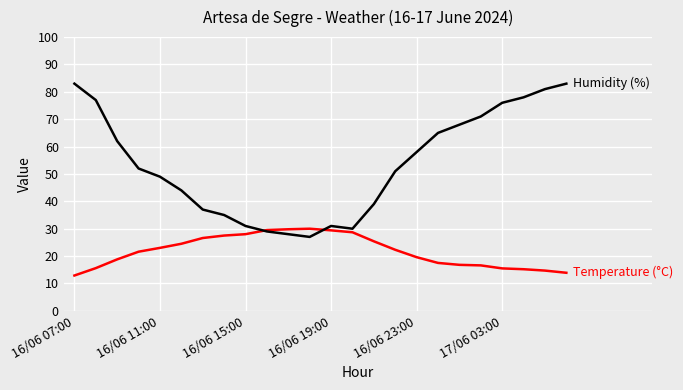

How many lines are shown in the chart?

2